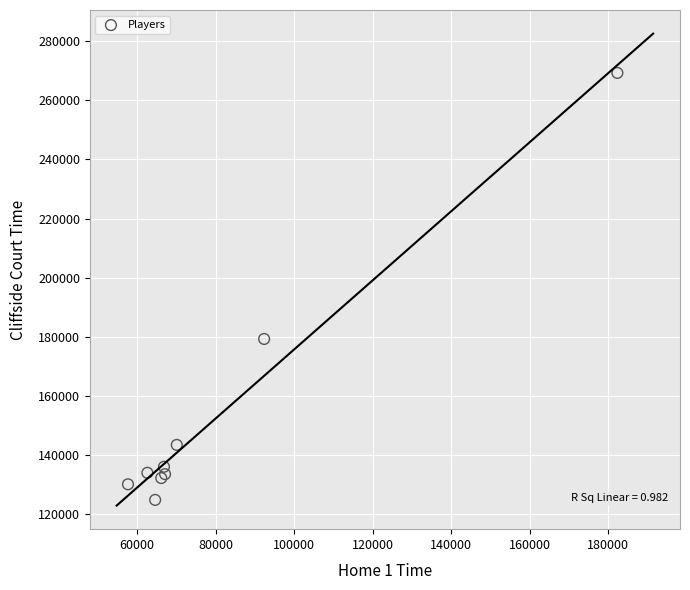

What Y value in the scatter plot is closest to 197040?

179263